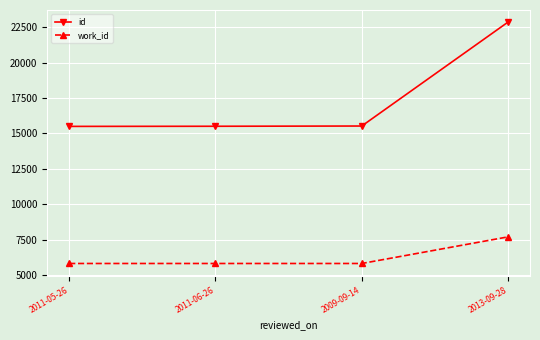

True or false: id and work_id intersect in this chart.

False